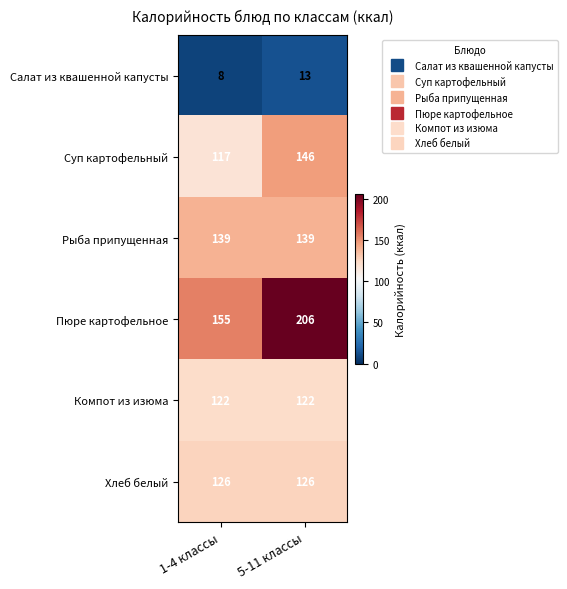

The value of Суп картофельный at 5-11 классы is 256. True or false?

False